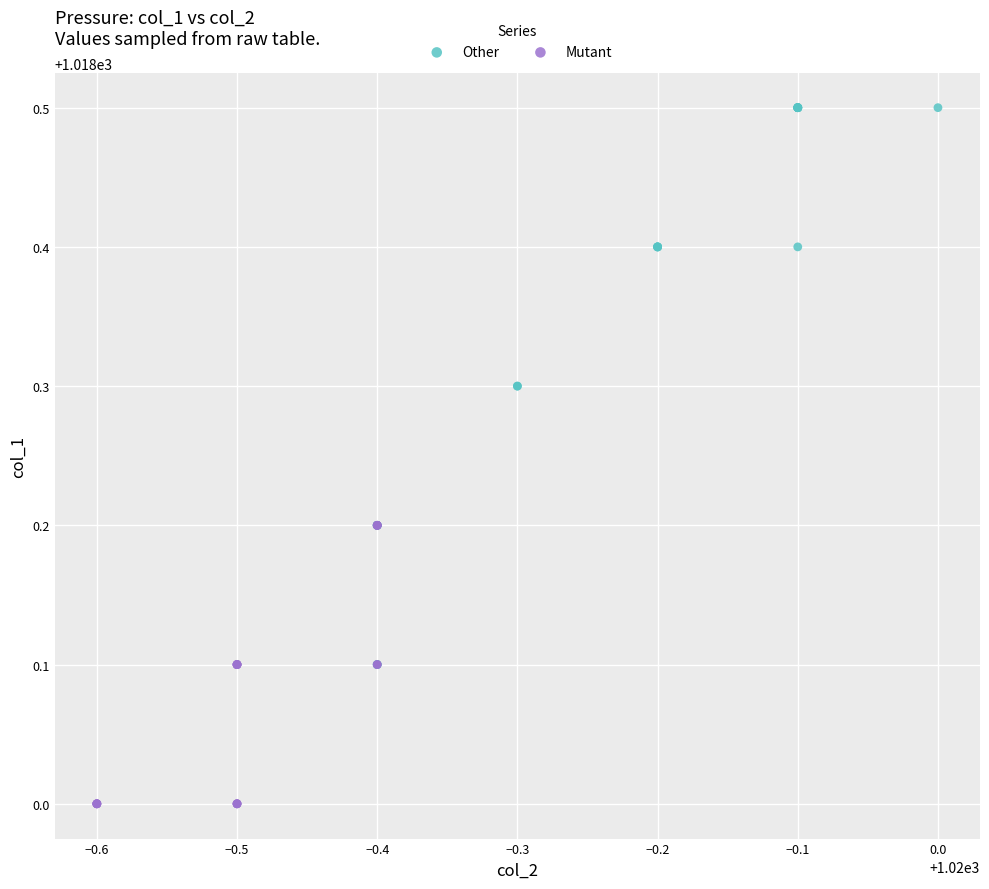

Which series reaches the maximum Y coordinate?

Other